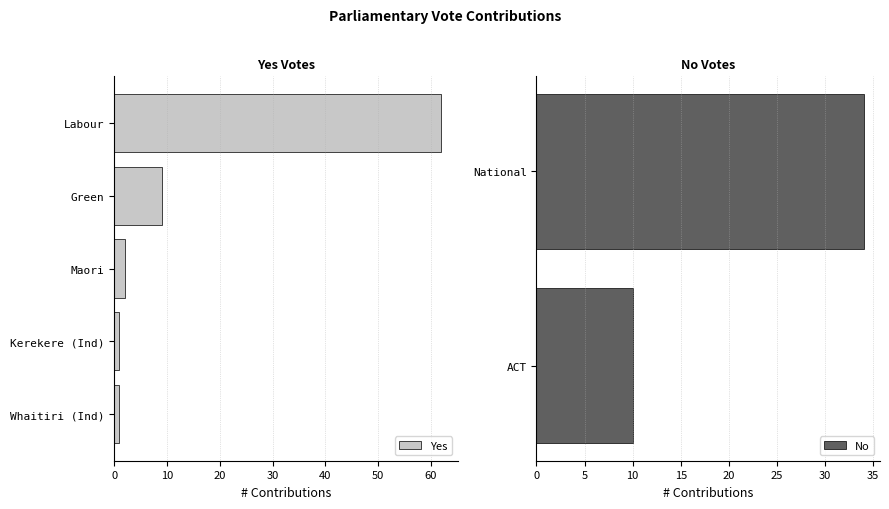

What is the maximum value shown in the chart?

62